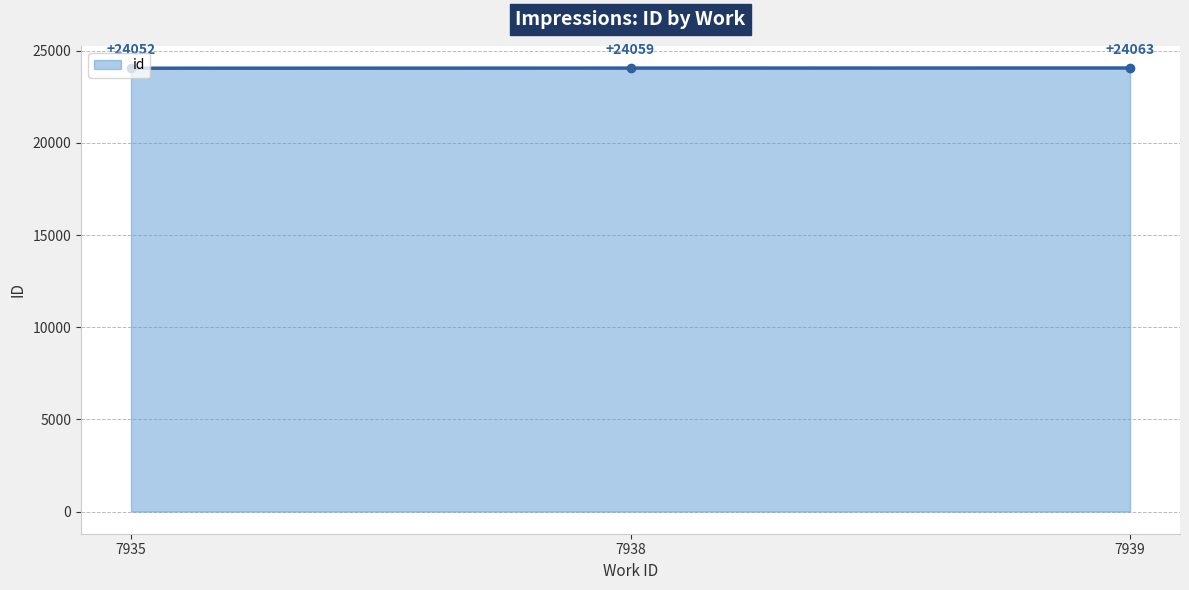

Is it true that the value at 7938 is 6114?

False